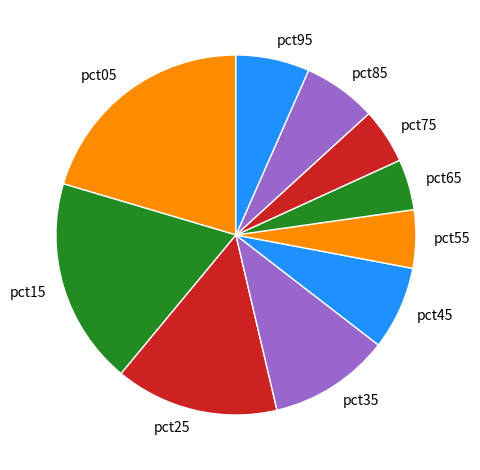

How many segments does this pie chart have?

10